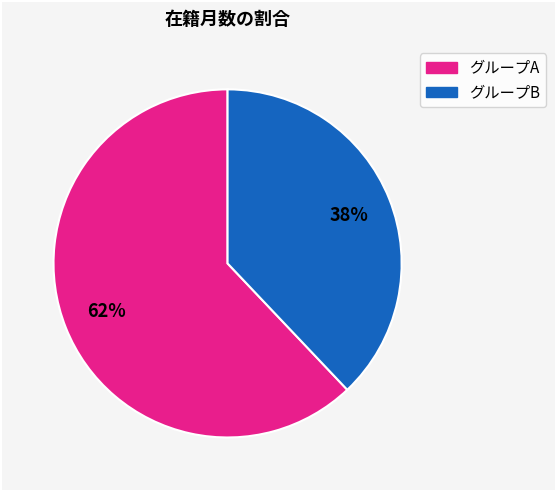

Is there a majority slice in this chart?

Yes